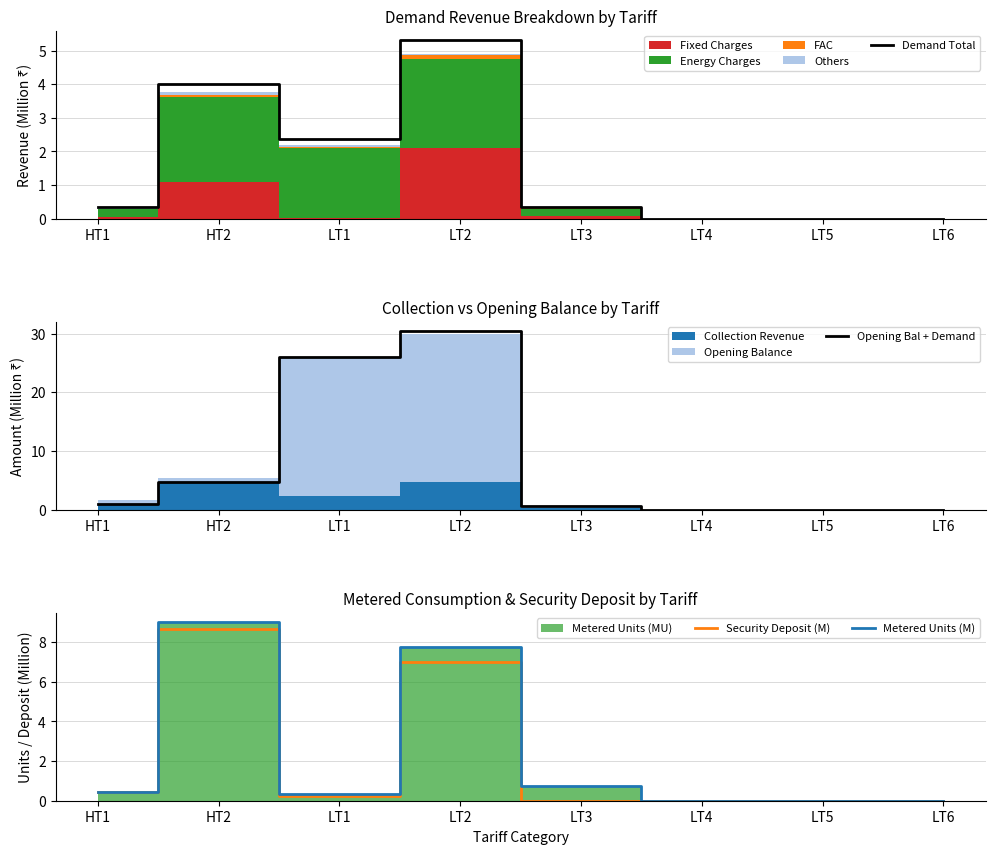

What is the label of the 4th point from the left?

LT2